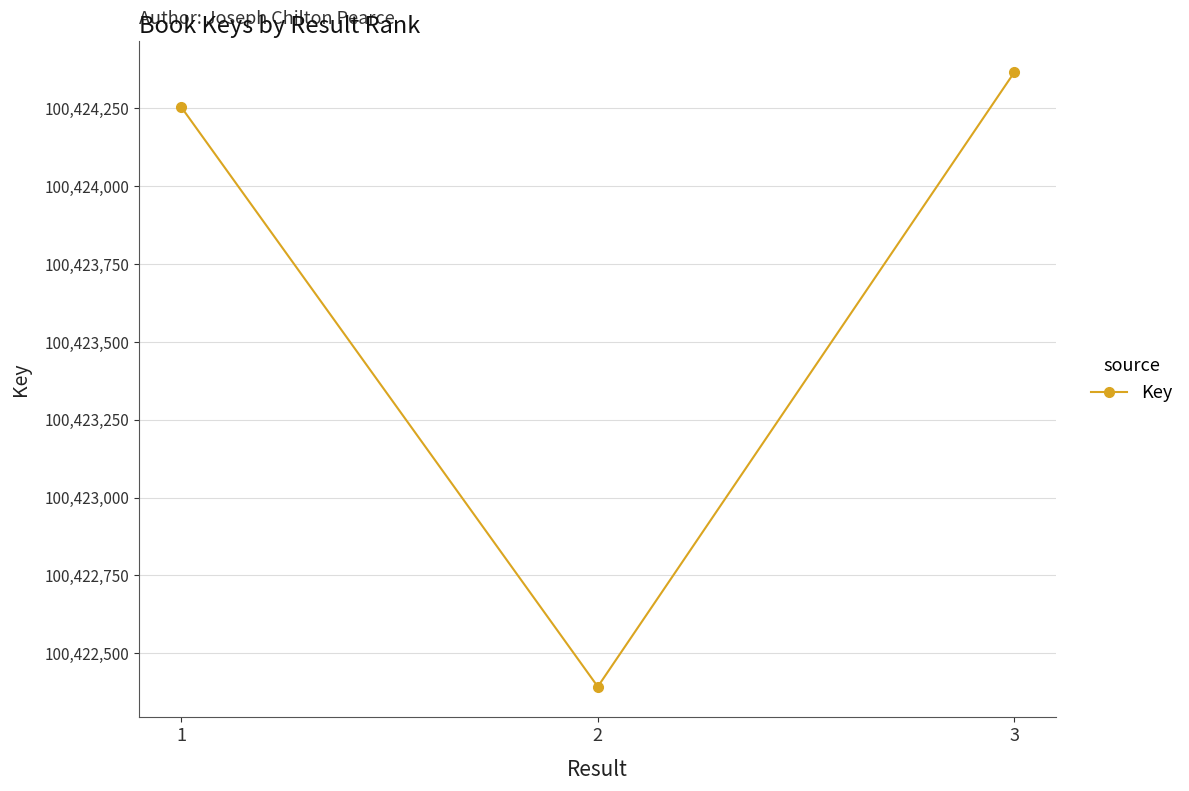

Rank the categories by value from lowest to highest.

2, 1, 3